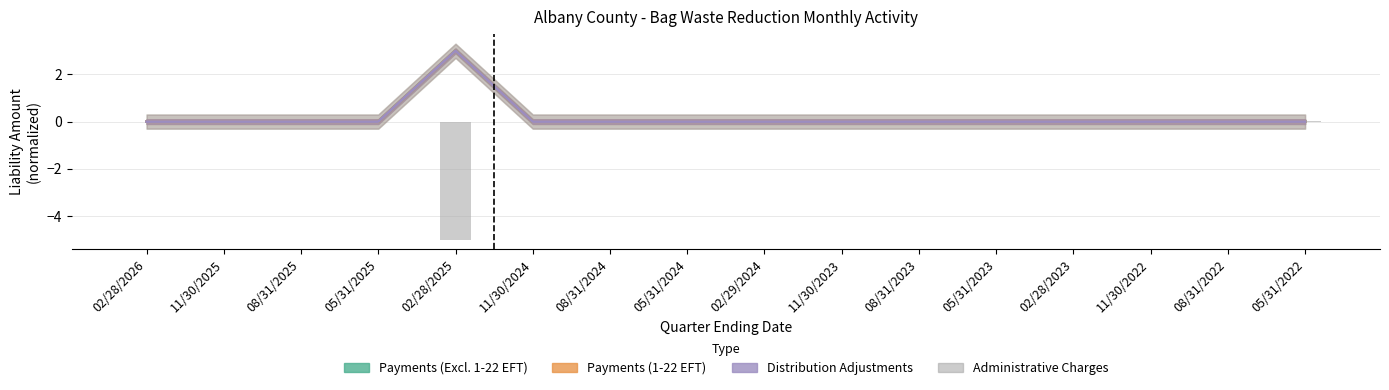

What is the difference between the maximum and second lowest values in the Payments (1-22 EFT) series?

3.0